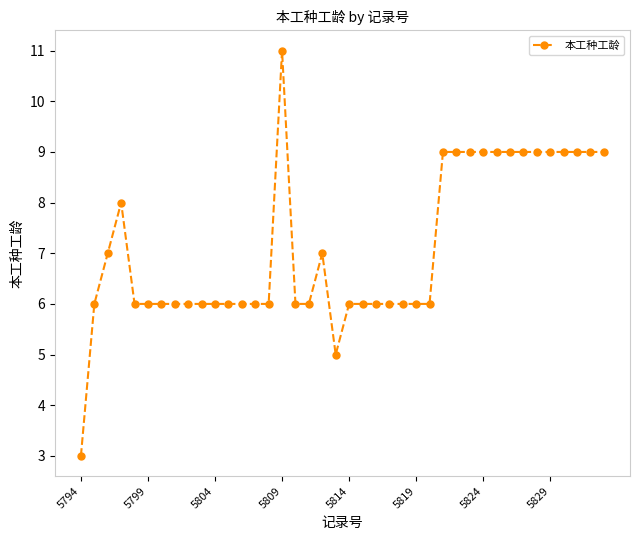

True or false: there are more than 1 points higher than both neighbors.

True